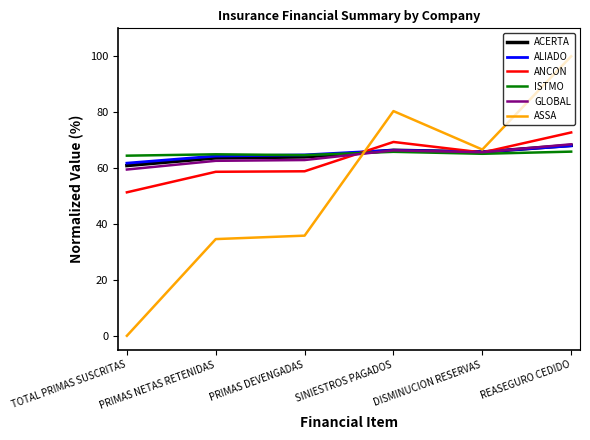

What position from the left is PRIMAS NETAS RETENIDAS?

2